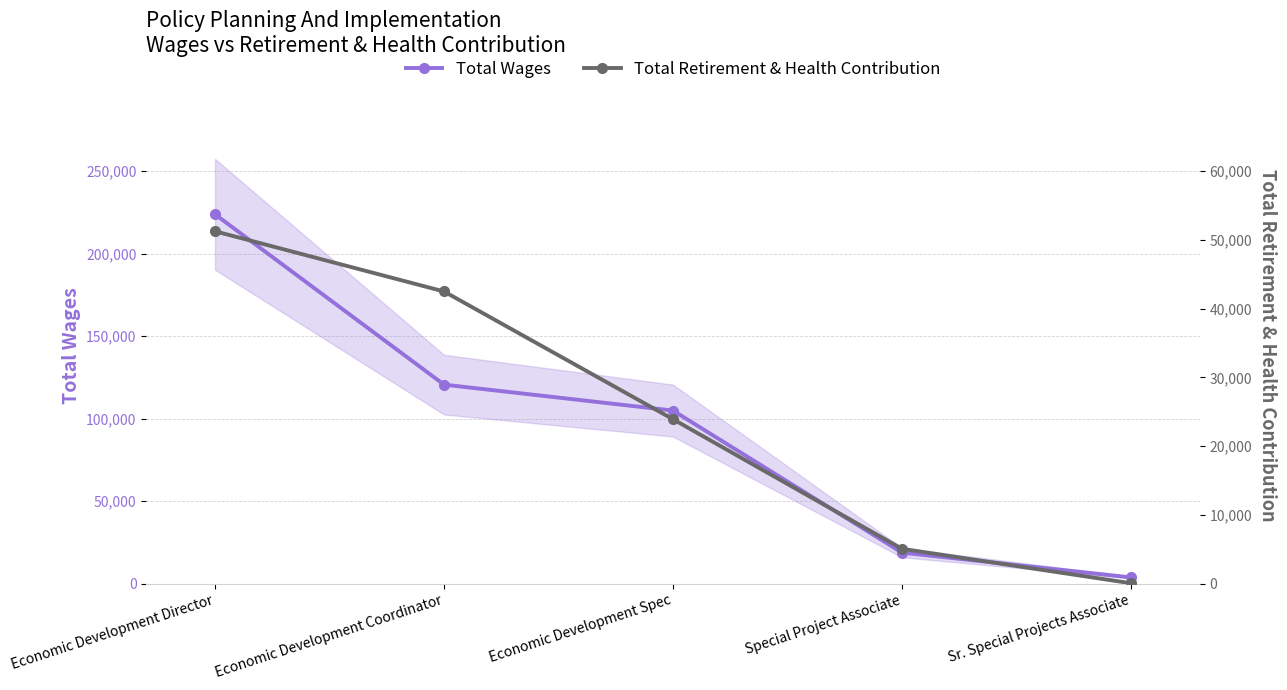

Which series has the widest spread of values?

Total Wages